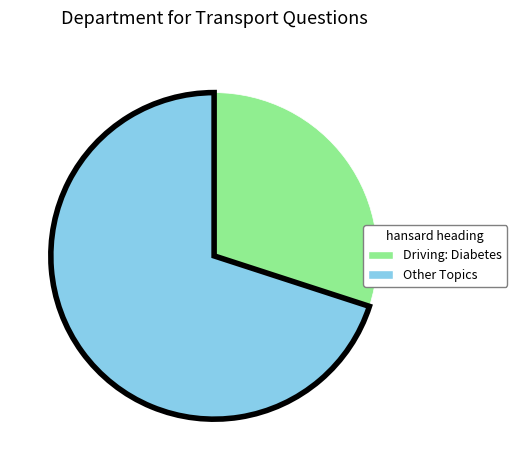

What is the largest slice in the pie chart?

Other Topics